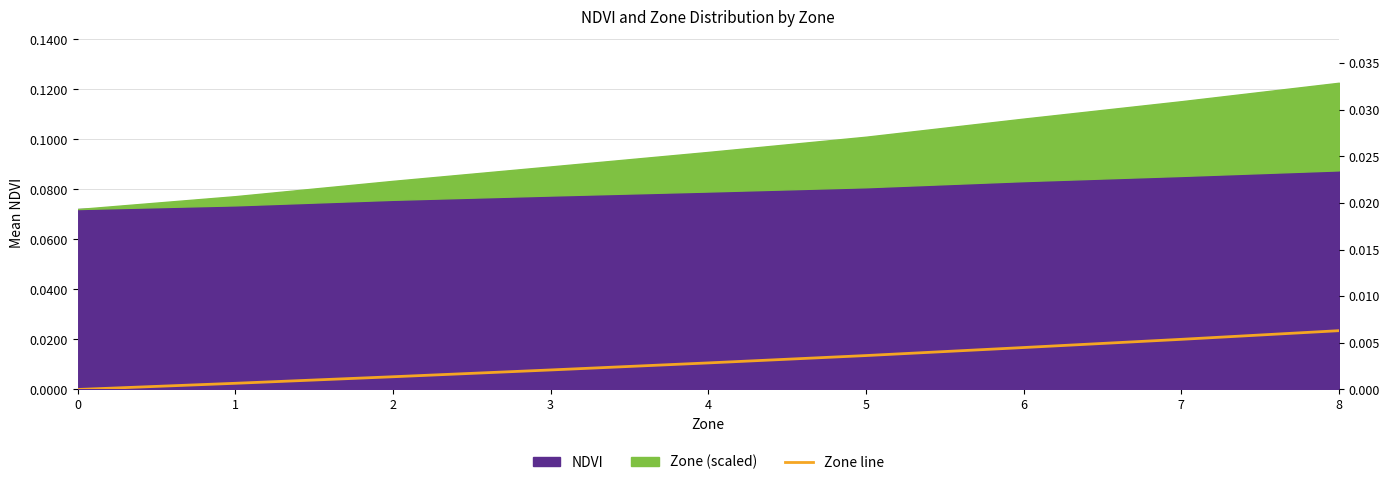

How many positive values are there?

8